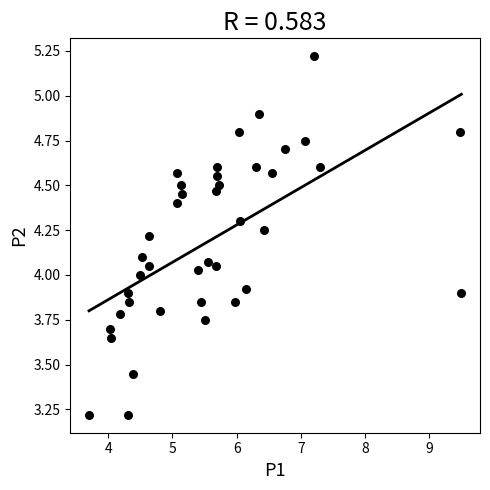

What is the range of X values (max minus min)?

5.8